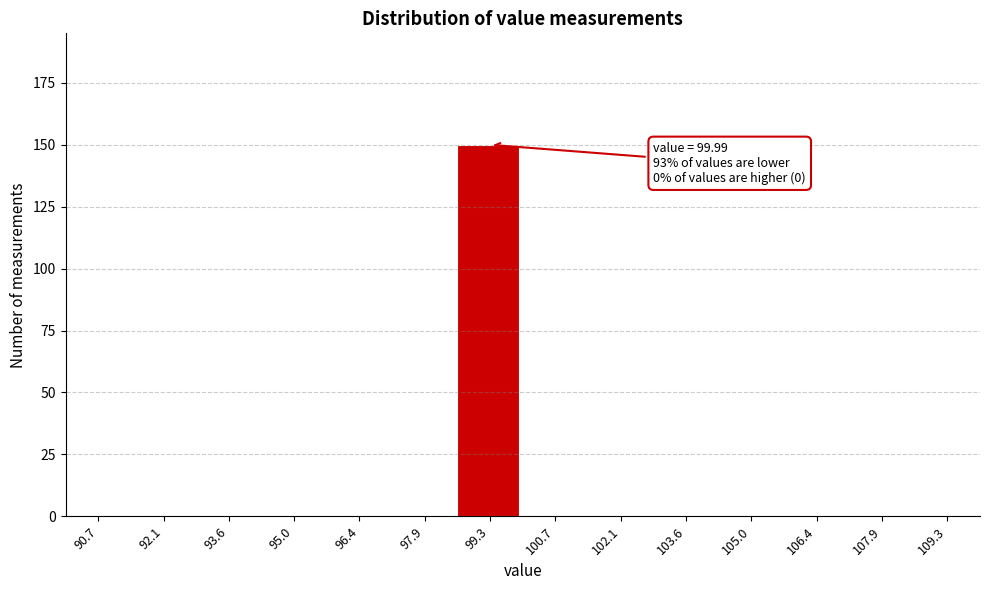

Over which range of the x-axis is the bar tallest?

98.6 to 100.0